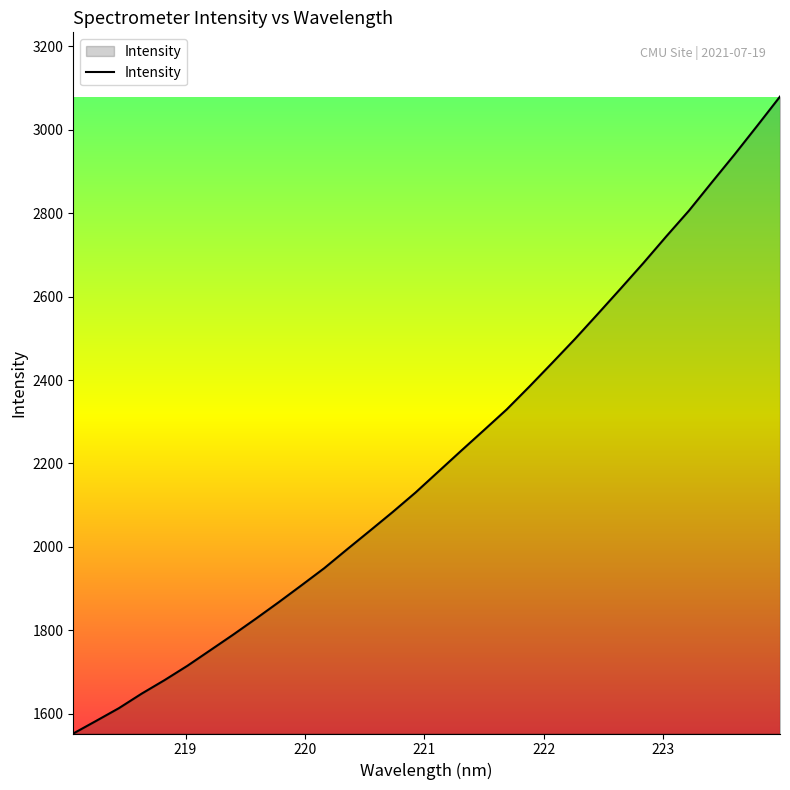

What is the minimum value shown in the chart?

1552.7